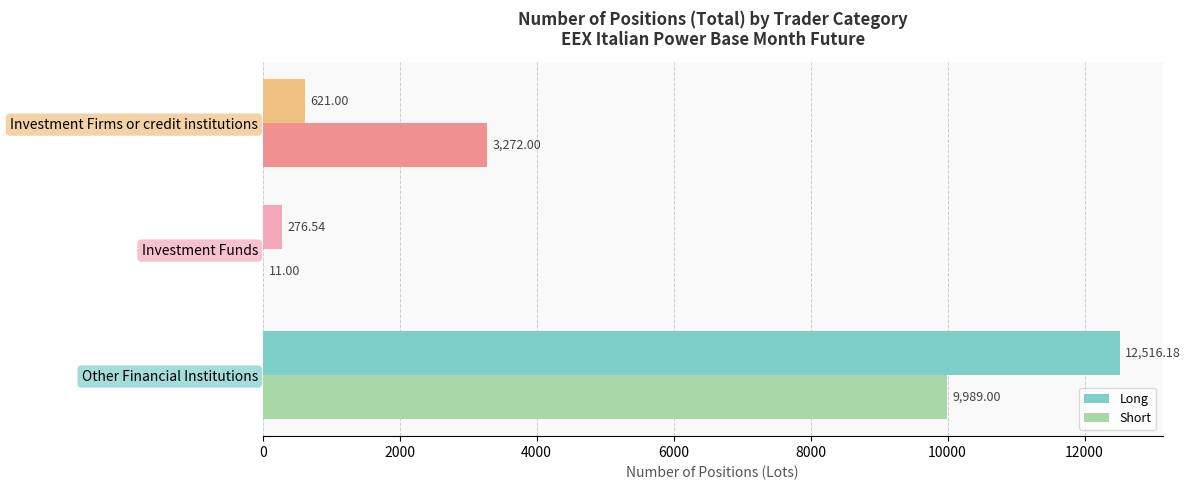

What is the sum of the Long values at Other Financial Institutions and Investment Firms or credit institutions?

13137.2